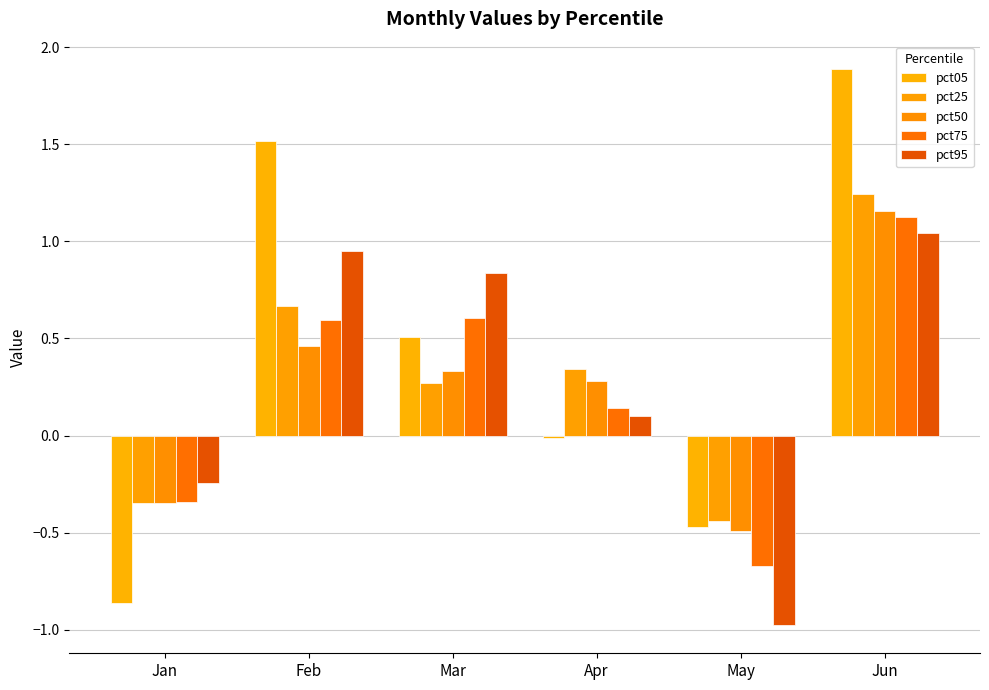

What is the maximum value for pct95?

1.0